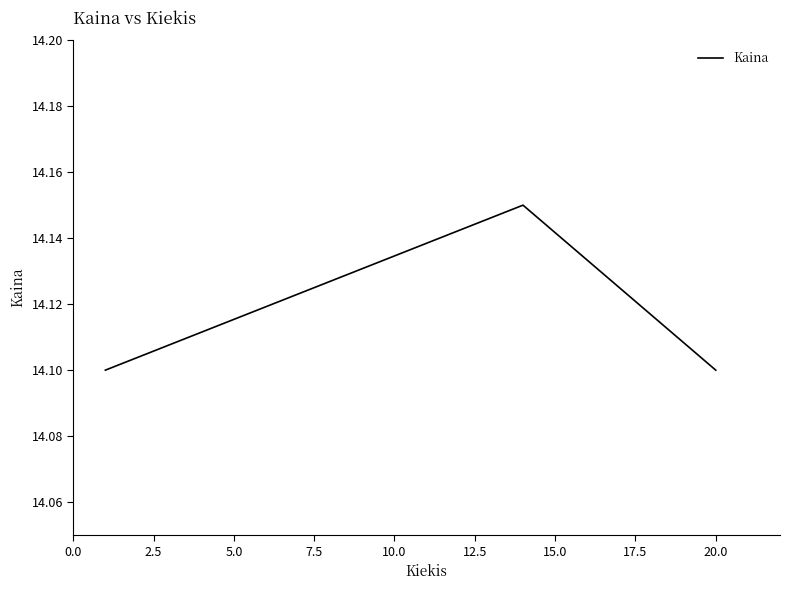

What is the minimum value shown in the chart?

14.1